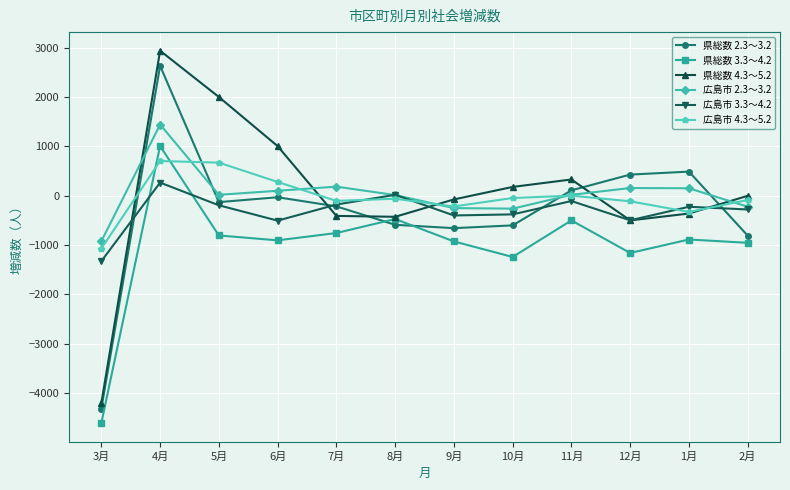

Where is 県総数 3.3～4.2 nearest to the value -1801?

10月